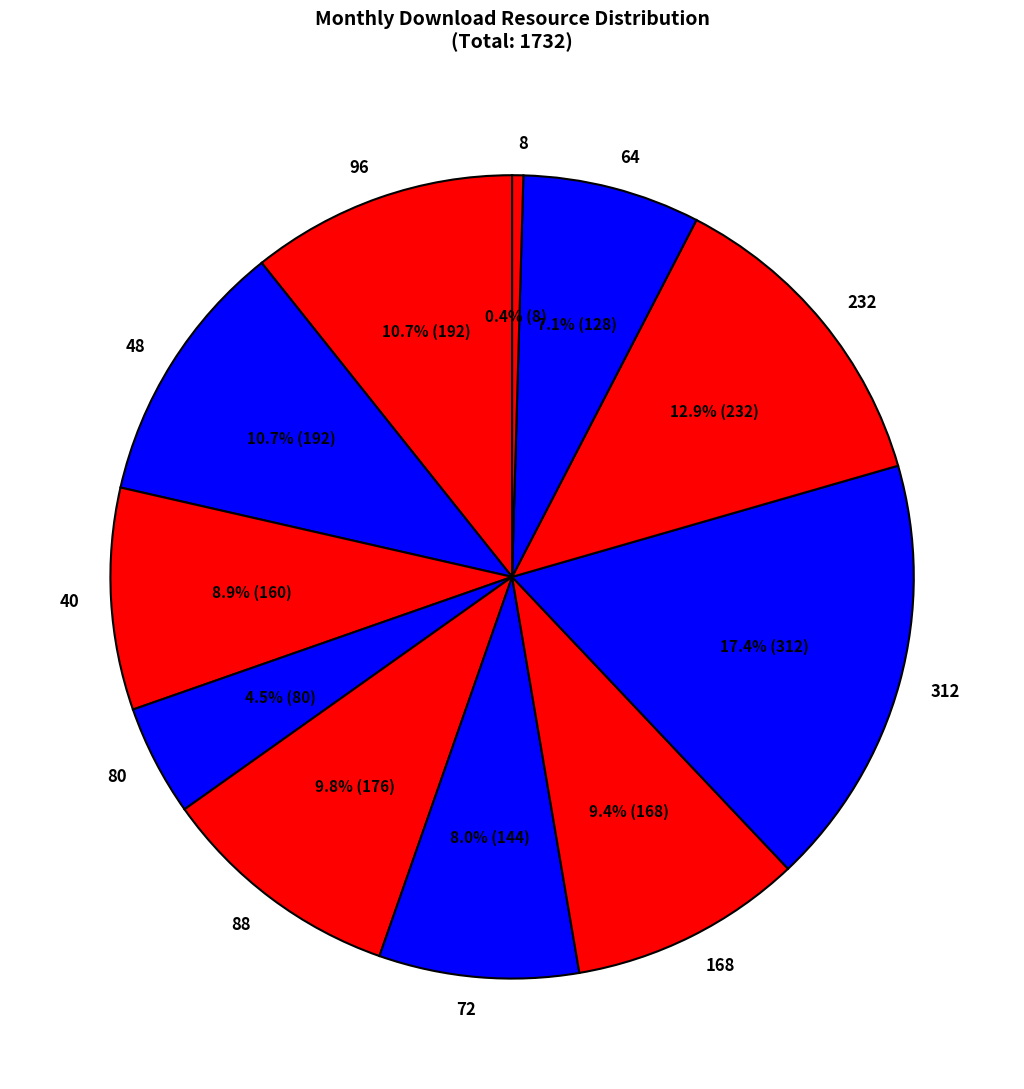

Which category has the biggest portion of the pie?

312